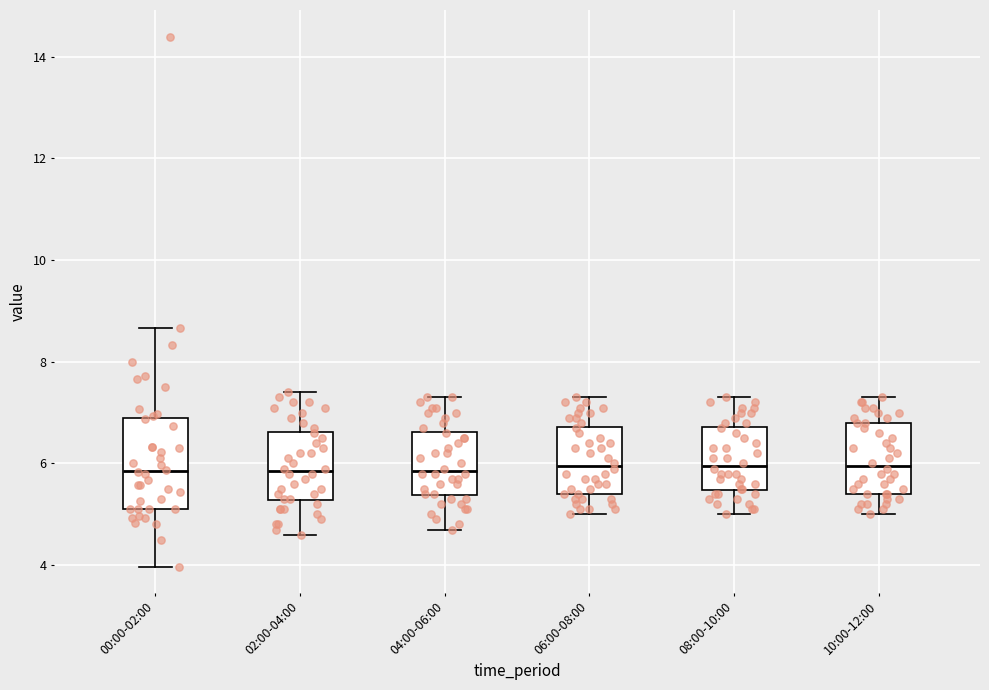

Reading left to right, read every box against the y-axis: the position of its median line, the range the box covers, and the ends of its whiskers. The values are not printed on the chart, so give them approximately, as read against the axis.

00:00-02:00: median 5.8, box 5.2 to 6.8, whiskers 4.0 to 8.6
02:00-04:00: median 5.8, box 5.2 to 6.6, whiskers 4.6 to 7.4
04:00-06:00: median 5.8, box 5.4 to 6.6, whiskers 4.8 to 7.4
06:00-08:00: median 6.0, box 5.4 to 6.8, whiskers 5.0 to 7.4
08:00-10:00: median 6.0, box 5.4 to 6.8, whiskers 5.0 to 7.4
10:00-12:00: median 6.0, box 5.4 to 6.8, whiskers 5.0 to 7.4